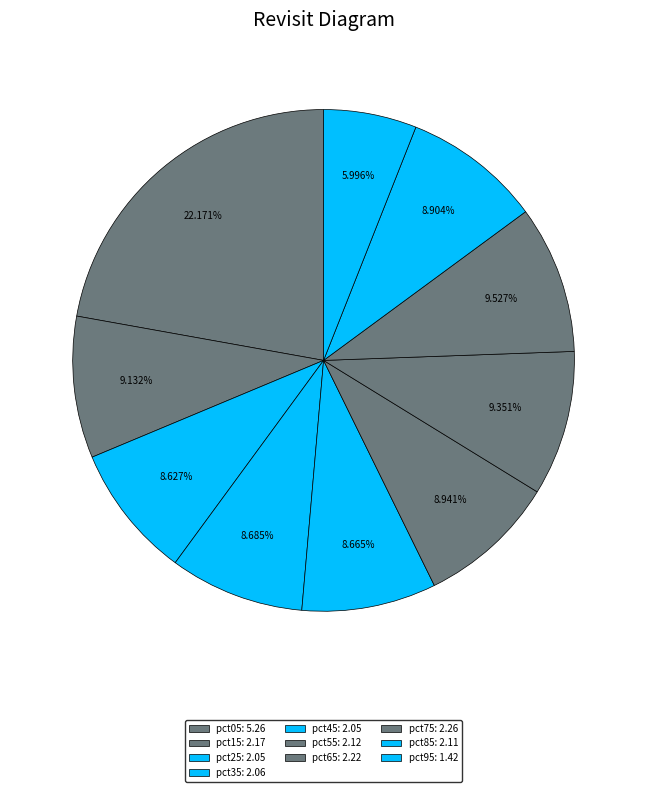

What percentage is the pct15 slice, to the nearest percent?

9%